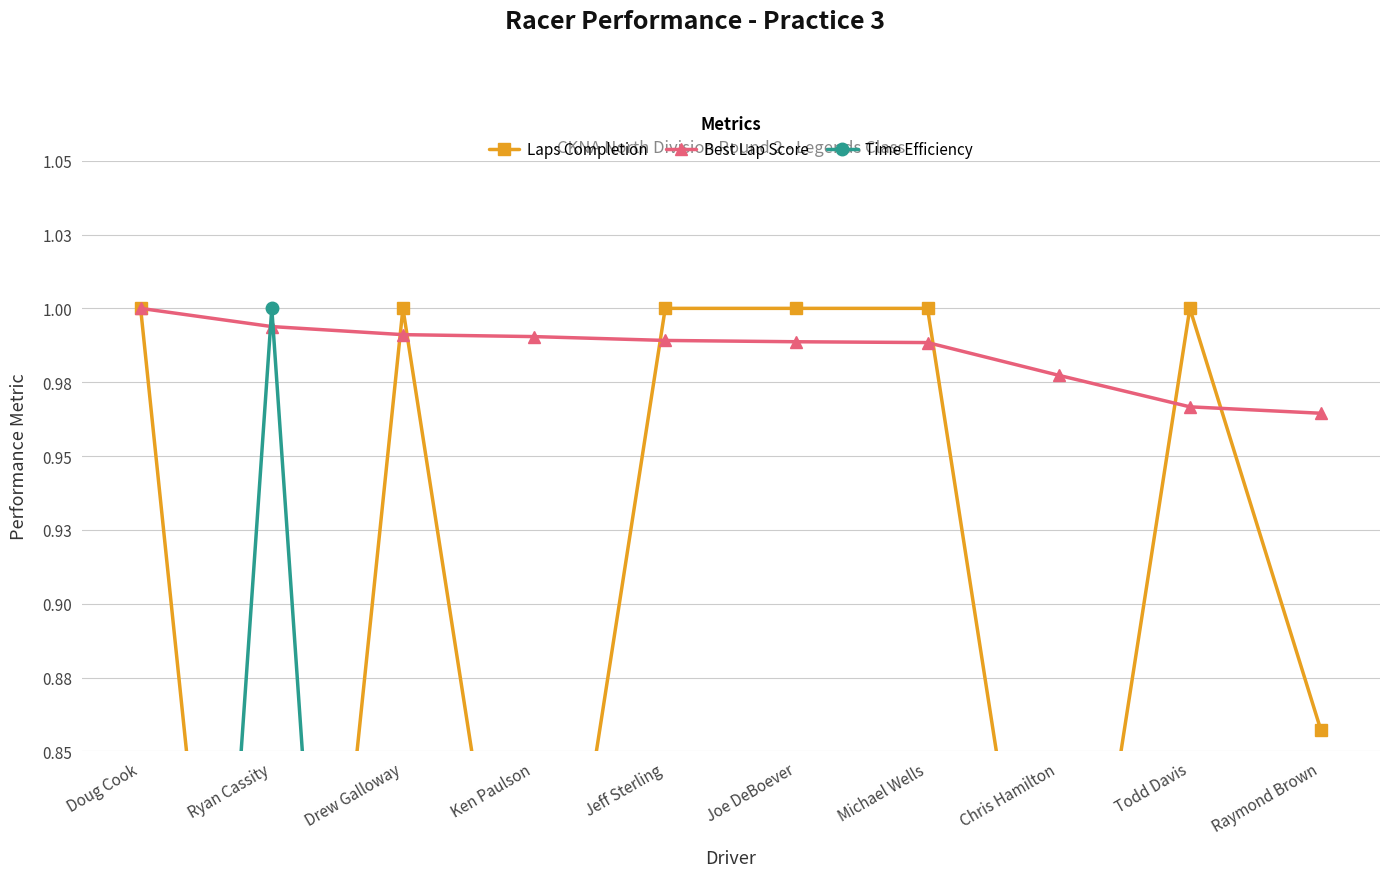

Rank the categories by Laps Completion value from highest to lowest.

Doug Cook, Drew Galloway, Jeff Sterling, Joe DeBoever, Michael Wells, Todd Davis, Raymond Brown, Ken Paulson, Chris Hamilton, Ryan Cassity